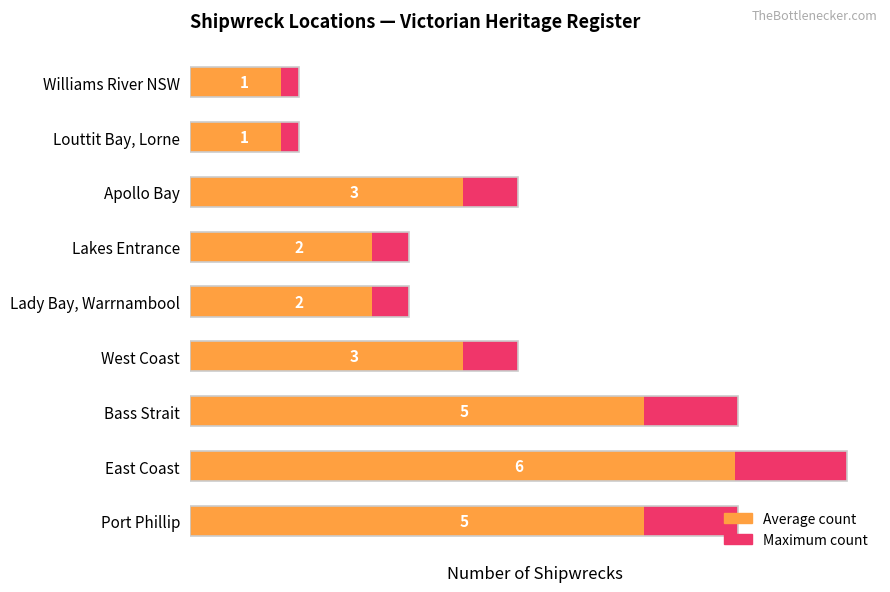

List the series in order of their overall mean, lowest first.

Average count, Maximum count